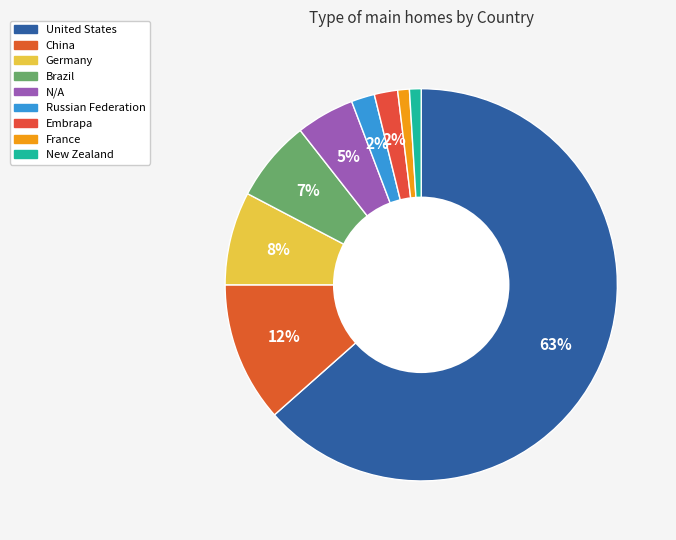

Is there a majority slice in this chart?

Yes